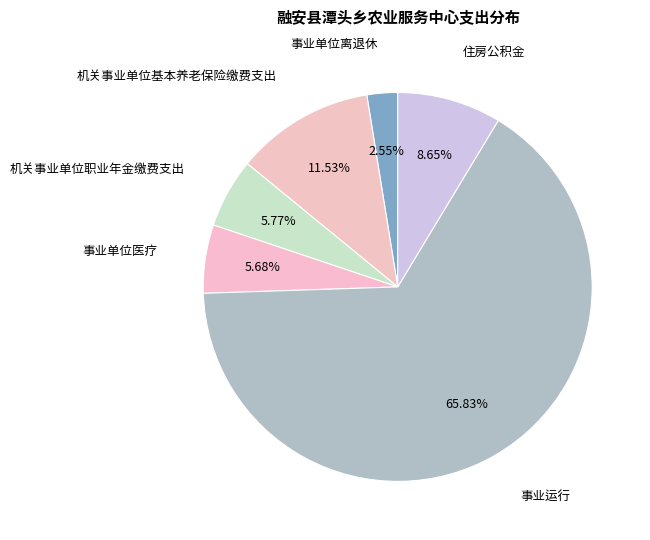

Which slice is the smallest?

事业单位离退休